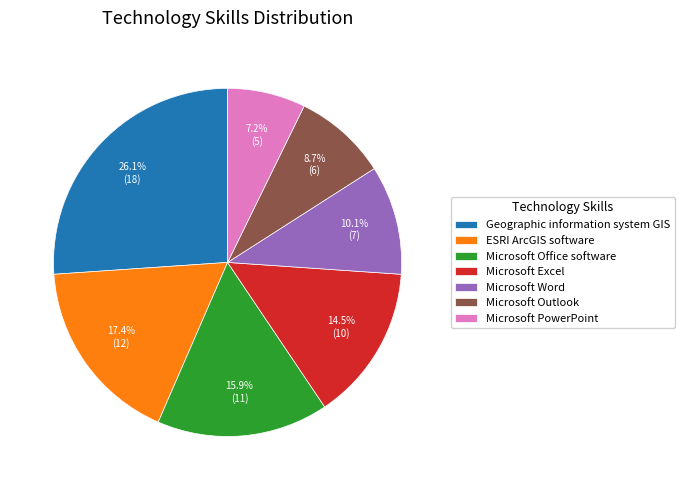

To the nearest percent, what is the difference between the largest and smallest slice percentages?

19%